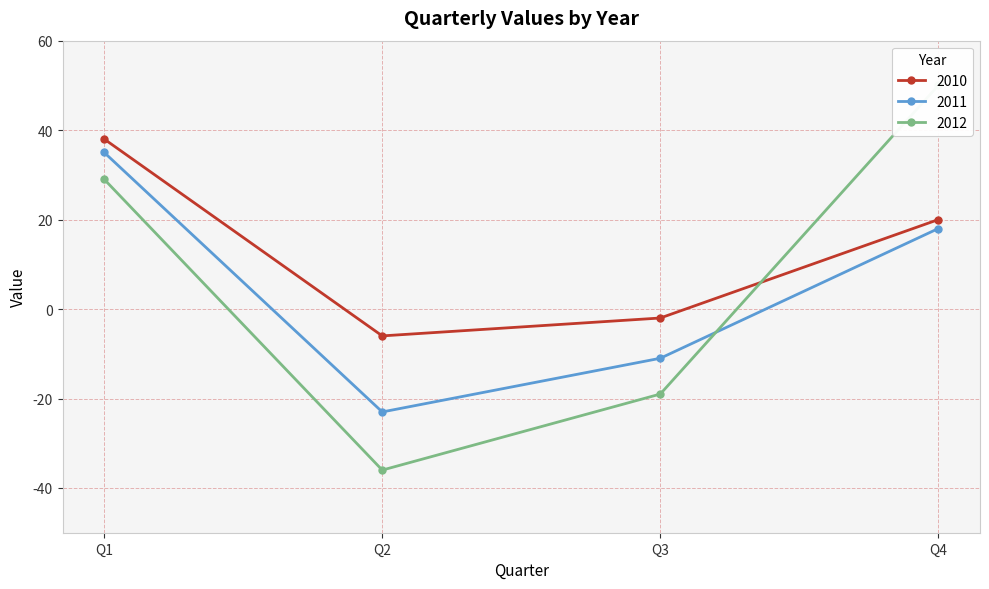

Which series changed the most between Q2 and Q3?

2012